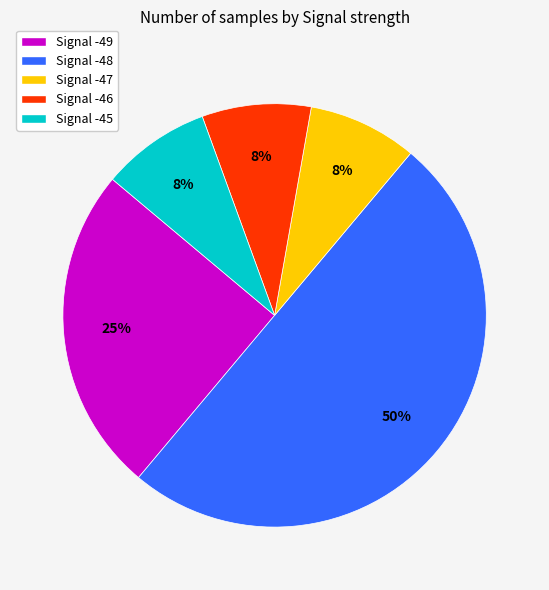

To the nearest percent, what is the average slice percentage?

20%